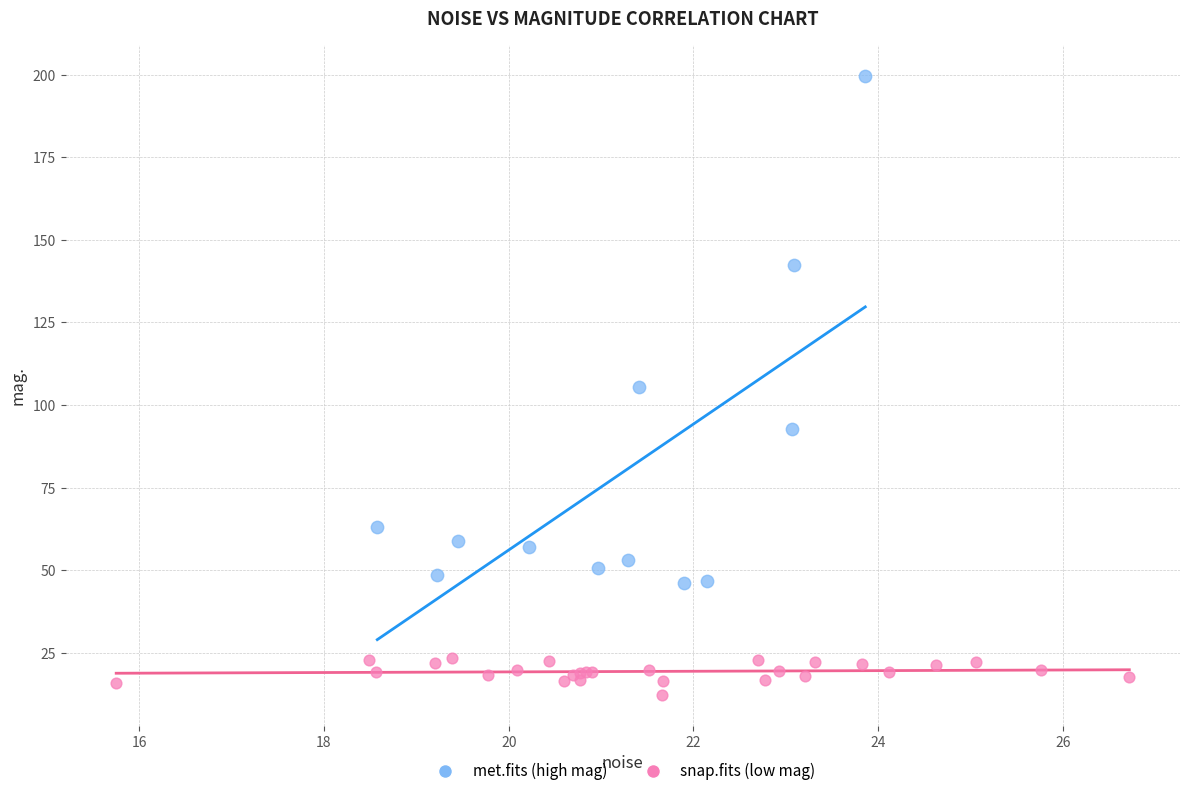

Which series contains the highest Y value?

met.fits (high mag)